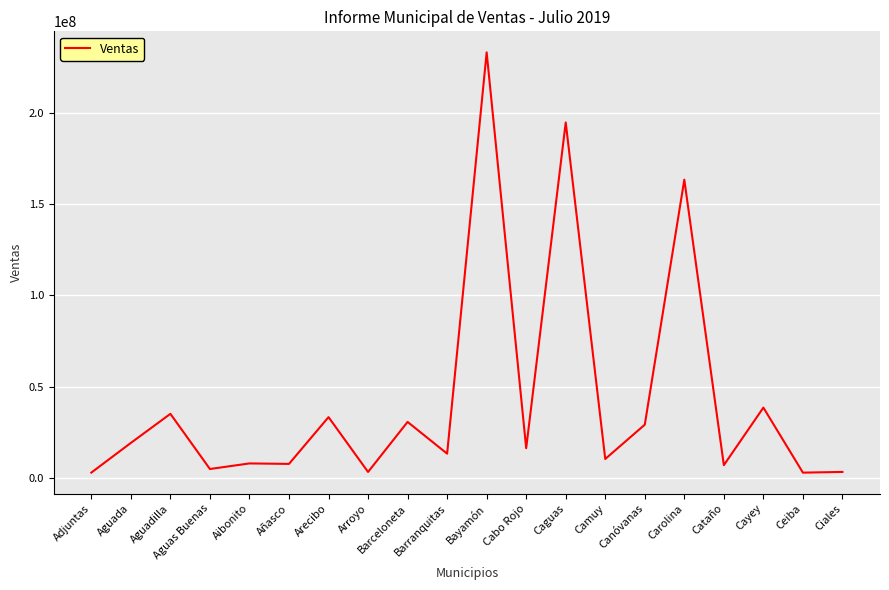

How many values are below 16411100?

10